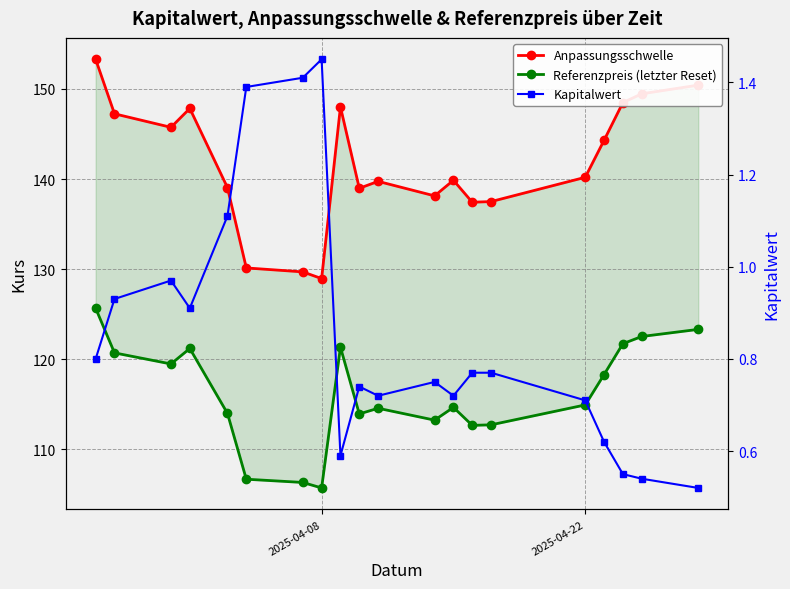

True or false: Anpassungsschwelle and Kapitalwert intersect in this chart.

False